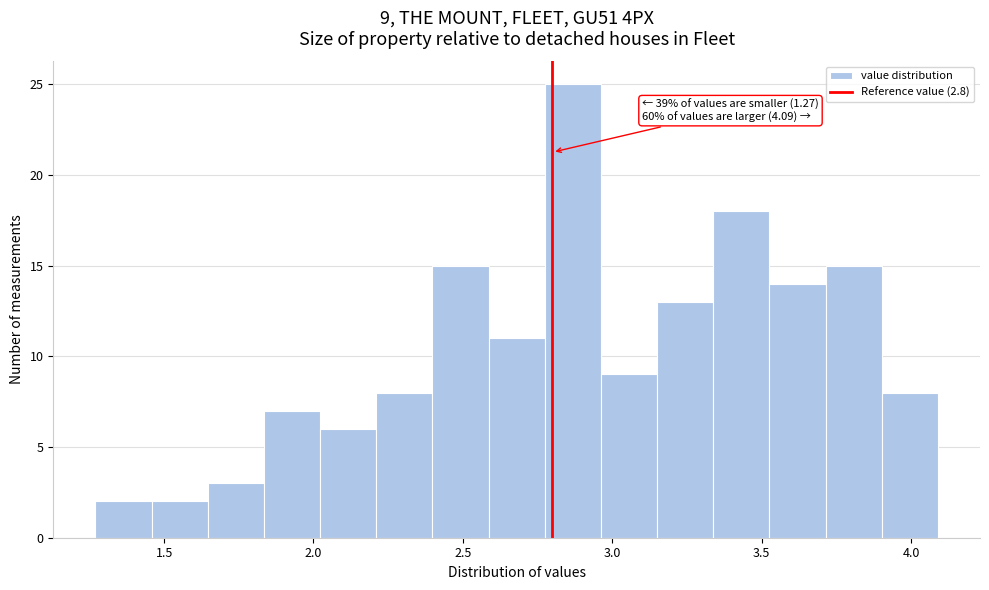

Around what value on the x-axis is the tallest bar? Give the approximate position of its centre, as read against the axis.

2.85